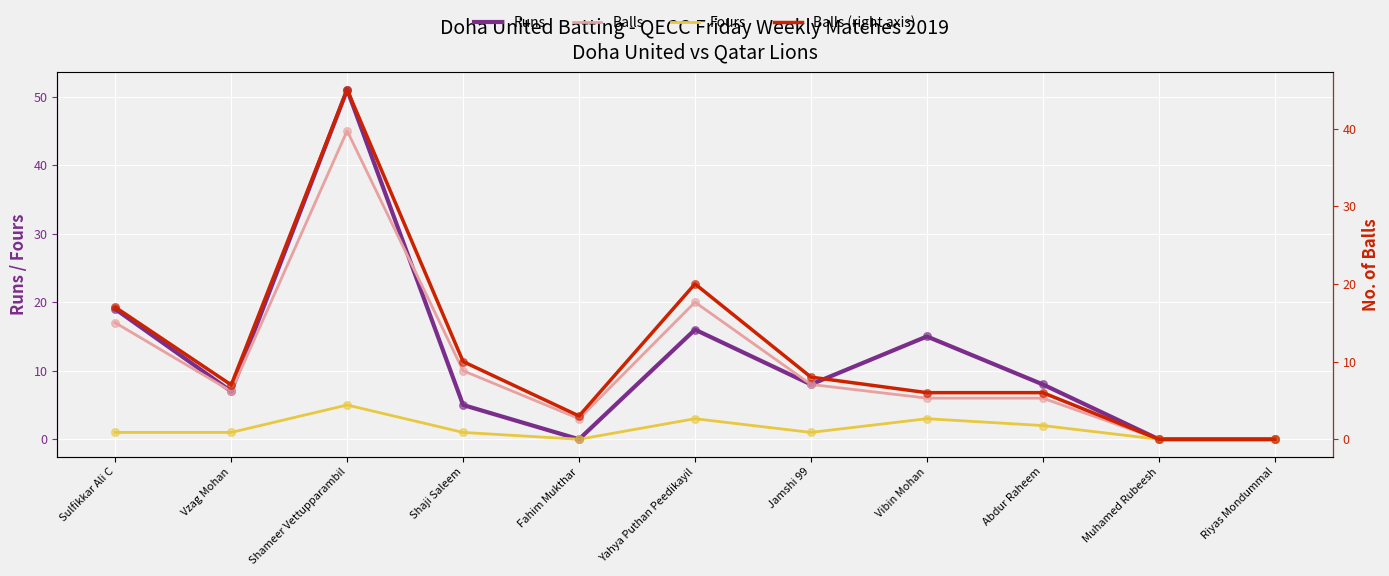

At which category is the sum across all series the highest?

Shameer Vettupparambil